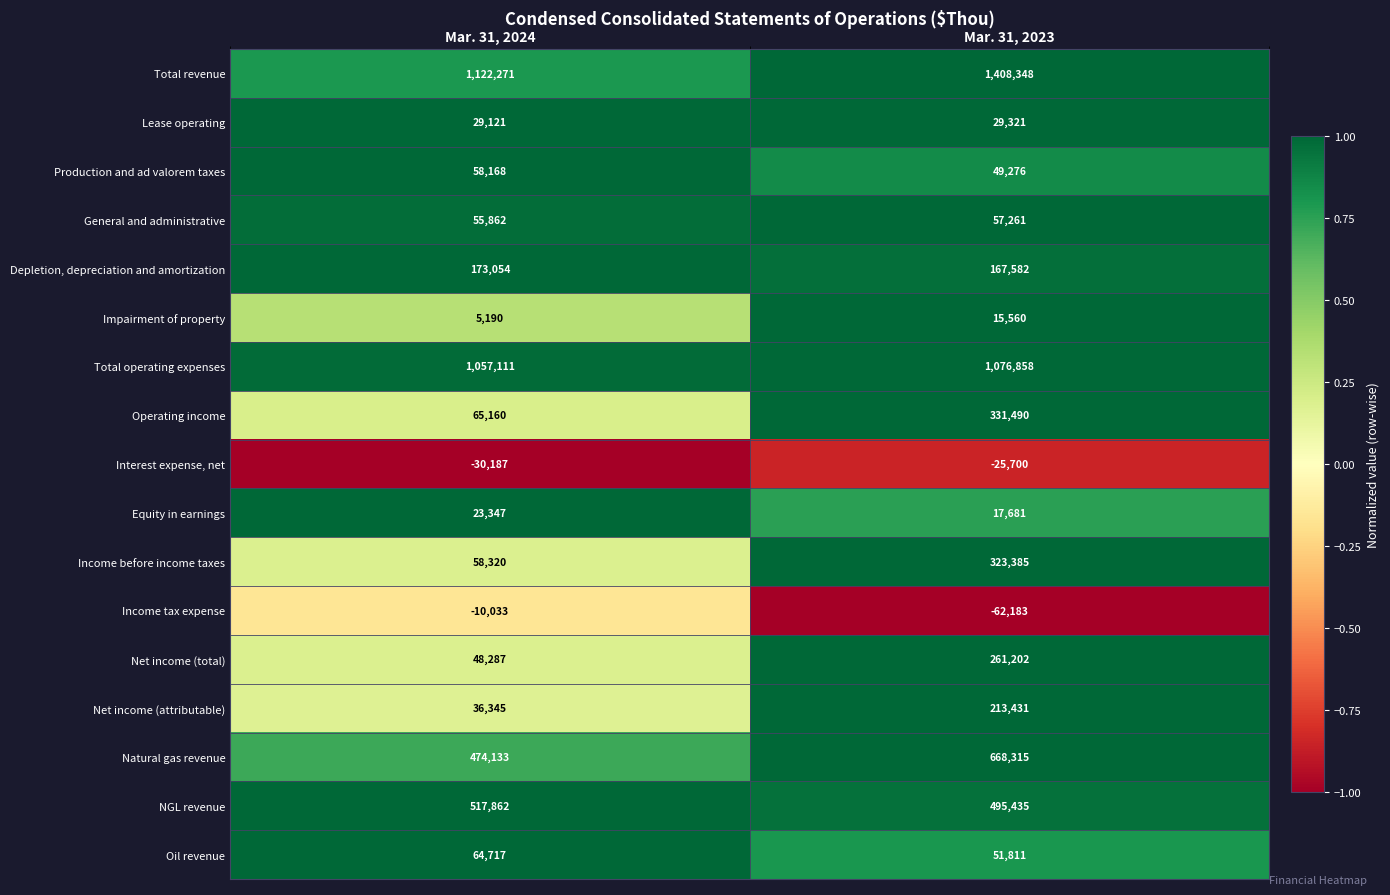

How many distinct data groups are displayed?

17